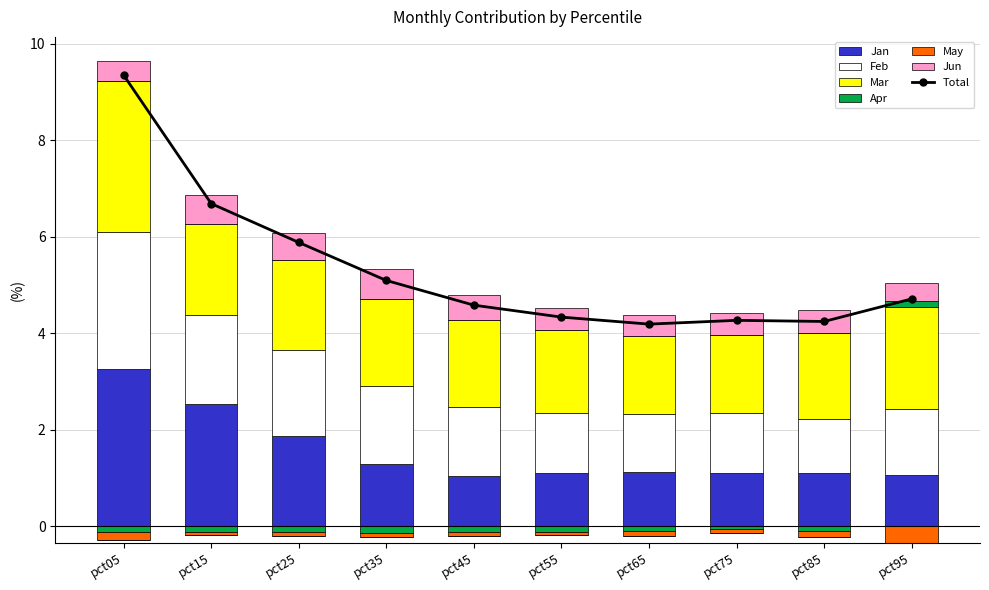

Which series changed the most between pct05 and pct65?

Jan